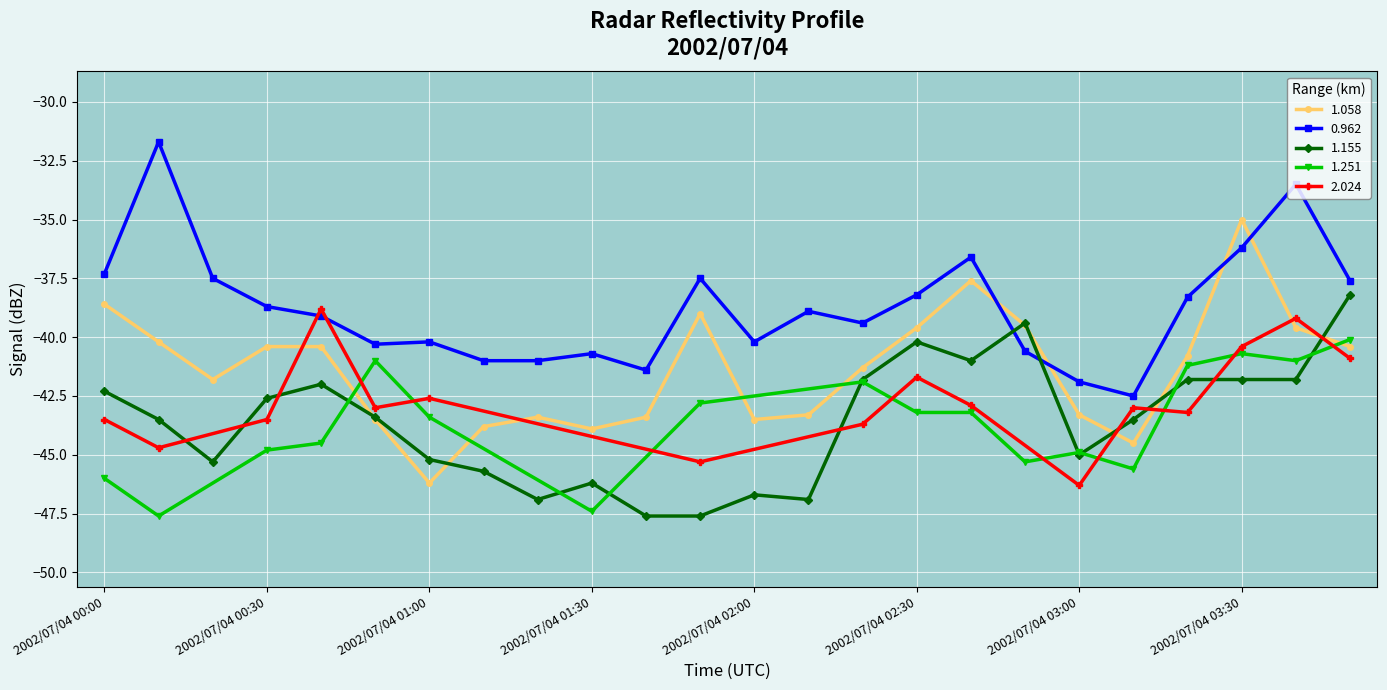

Is it true that 1.058 equals -13.0 at 2002/07/04 01:30?

False